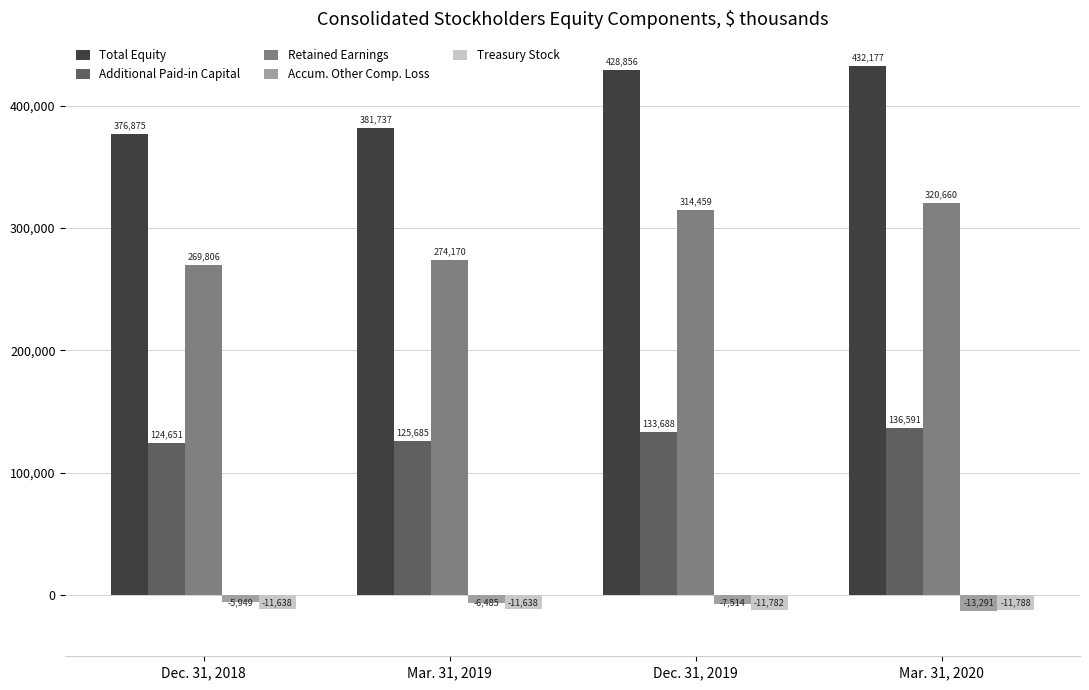

What position from the right is Mar. 31, 2020?

1